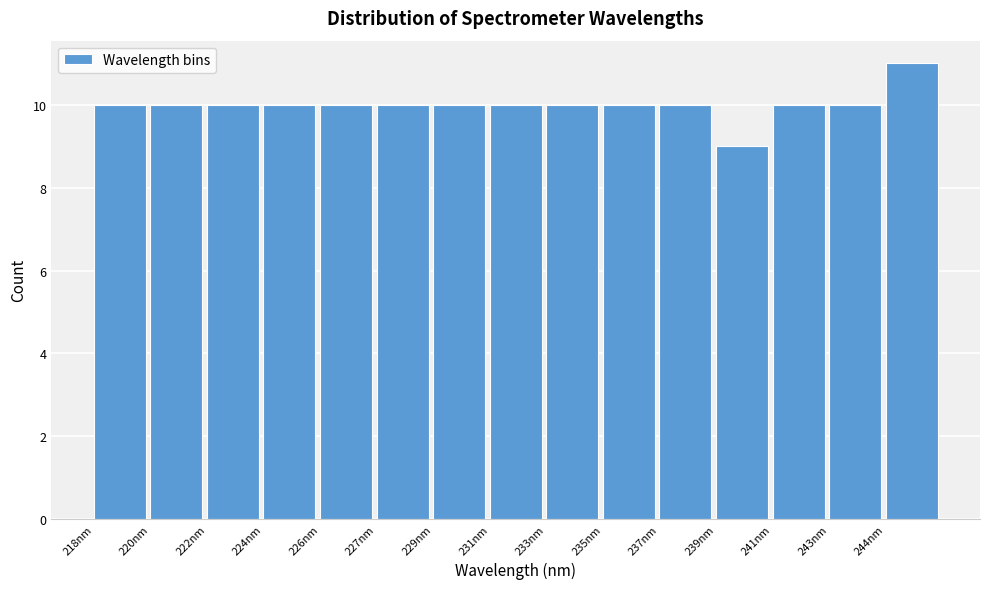

Reading left to right, what are all the values shown in this chart?

10	10	10	10	10	10	10	10	10	10	10	9	10	10	11